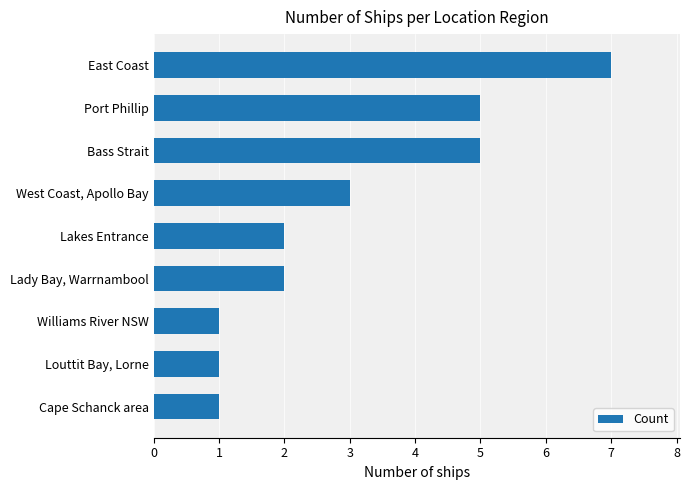

Count the number of data series in this chart.

1